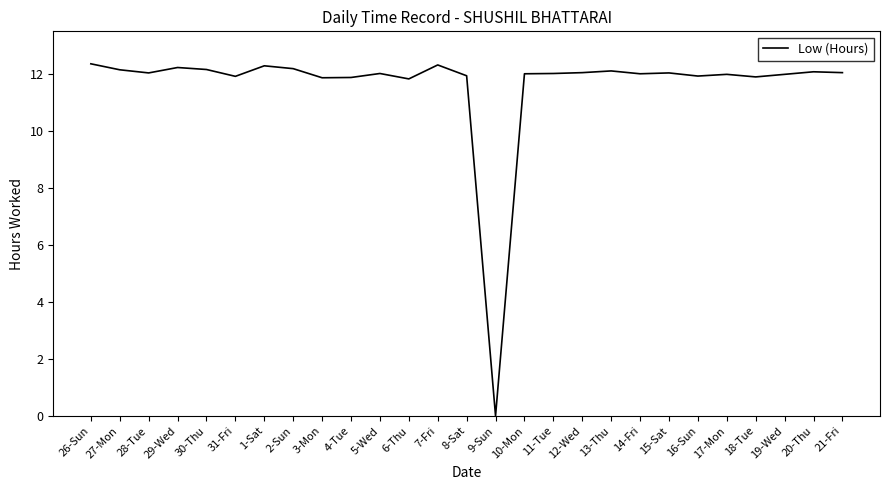

What is the average value?

11.6